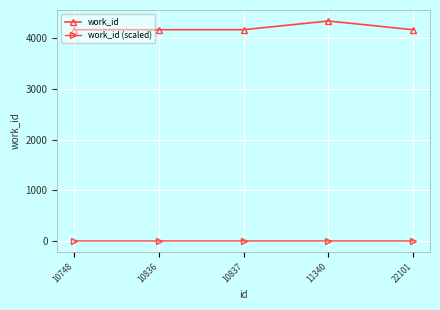

How many lines are shown in the chart?

2